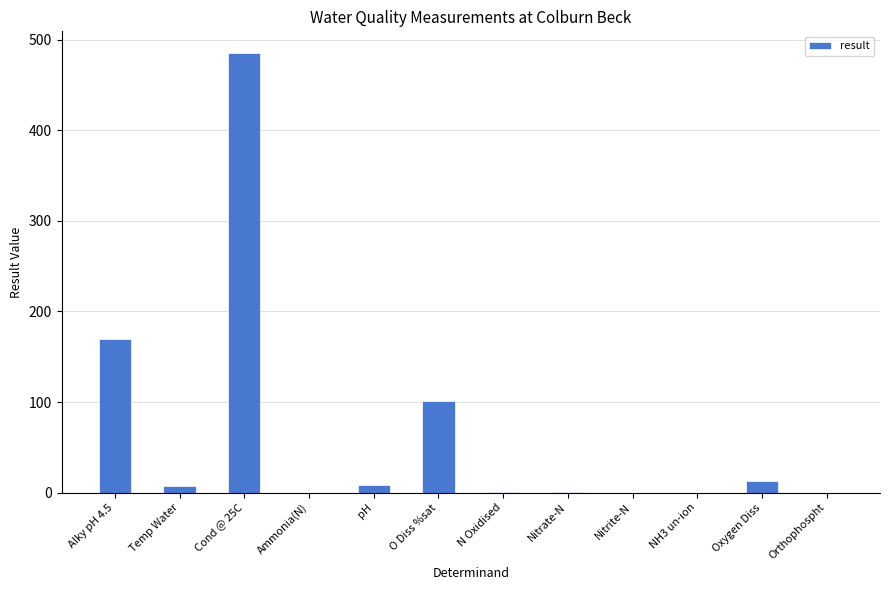

Approximately how many times larger is the value at O Diss %sat compared to Alky pH 4.5?

0.6